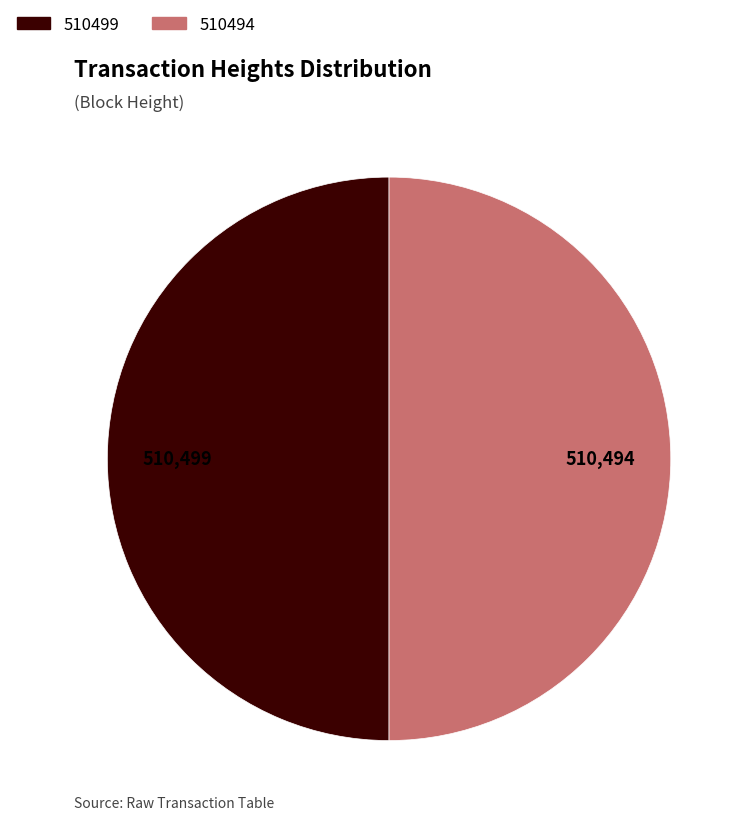

Is the sum of 510494 and 510499 greater than half?

Yes